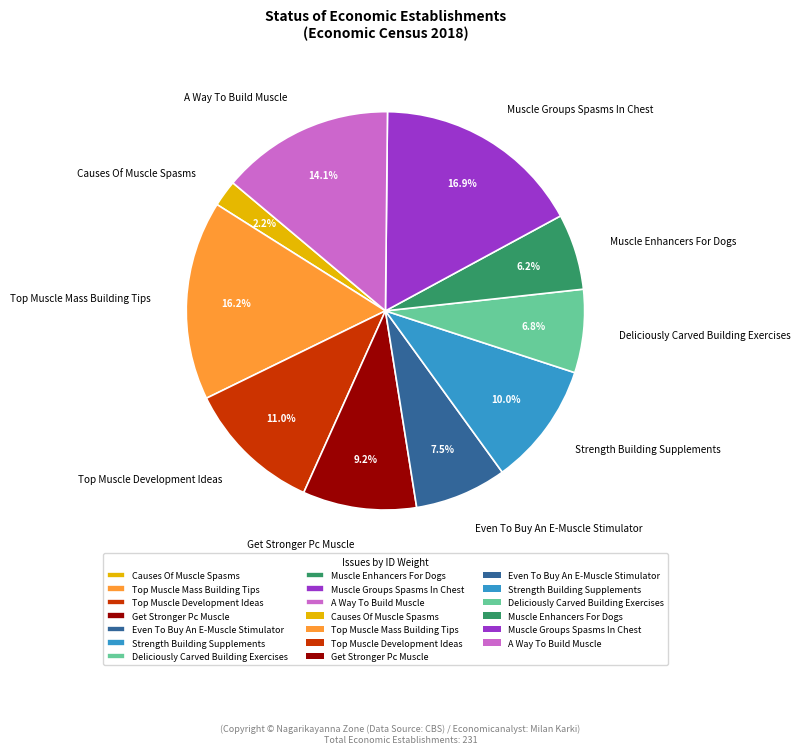

Is there a majority slice in this chart?

No